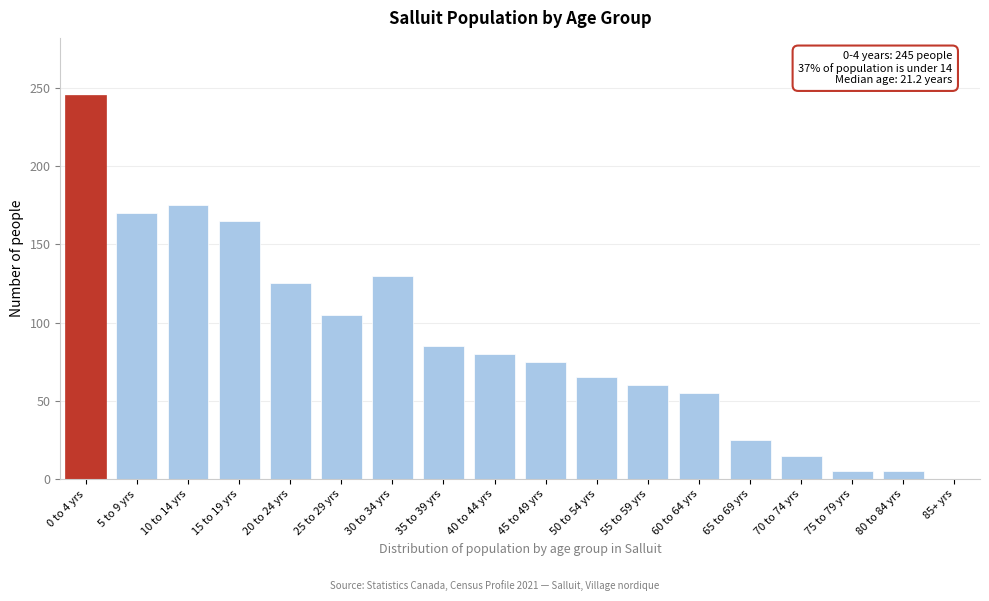

Reading left to right, transcribe all the data shown in this chart.

0 to 4 yrs=245	5 to 9 yrs=170	10 to 14 yrs=175	15 to 19 yrs=165	20 to 24 yrs=125	25 to 29 yrs=105	30 to 34 yrs=130	35 to 39 yrs=85	40 to 44 yrs=80	45 to 49 yrs=75	50 to 54 yrs=65	55 to 59 yrs=60	60 to 64 yrs=55	65 to 69 yrs=25	70 to 74 yrs=15	75 to 79 yrs=5	80 to 84 yrs=5	85+ yrs=0